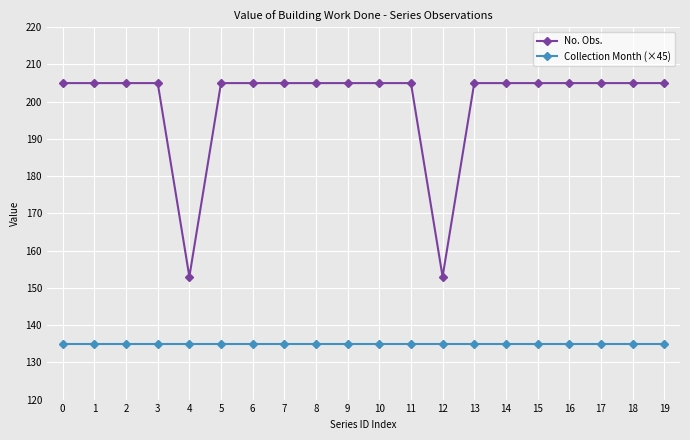

Which series has the widest spread of values?

No. Obs.